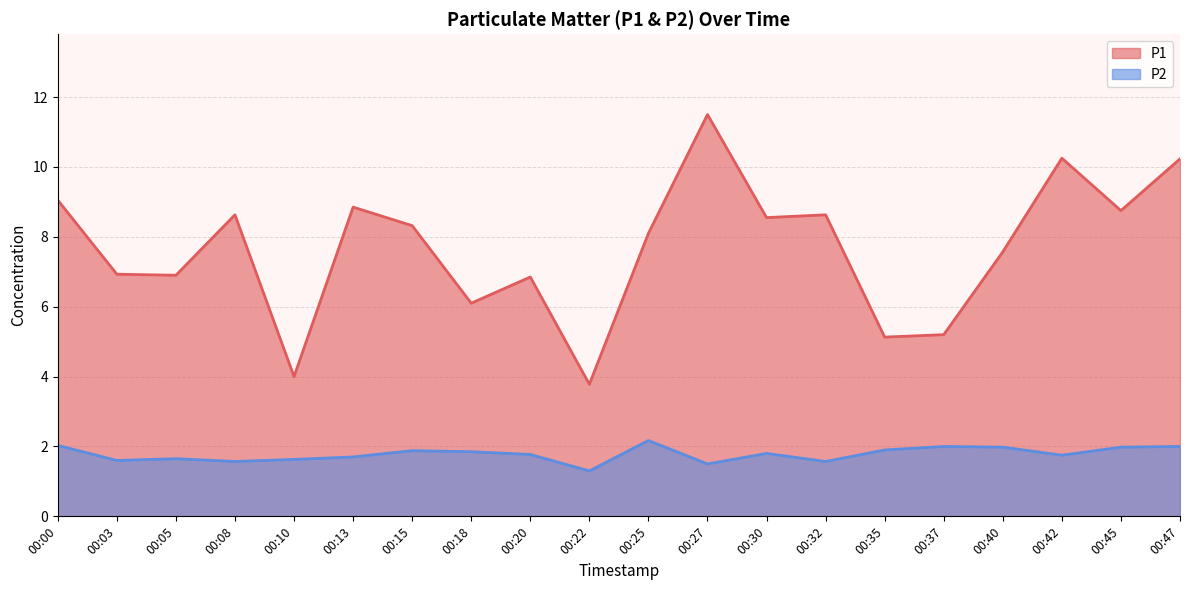

What are all the series names shown in the legend?

P1, P2